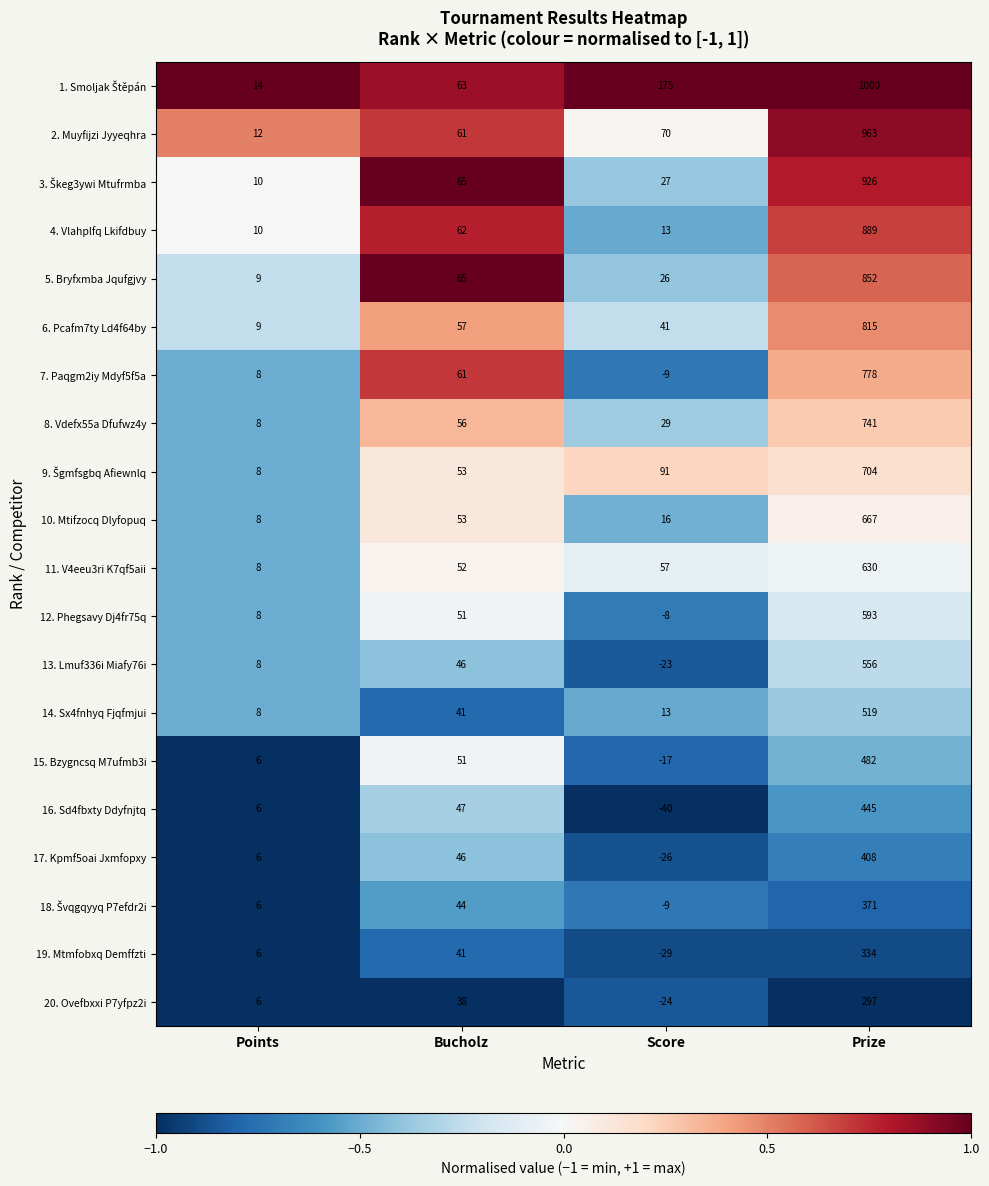

How many categories are shown in the chart?

4